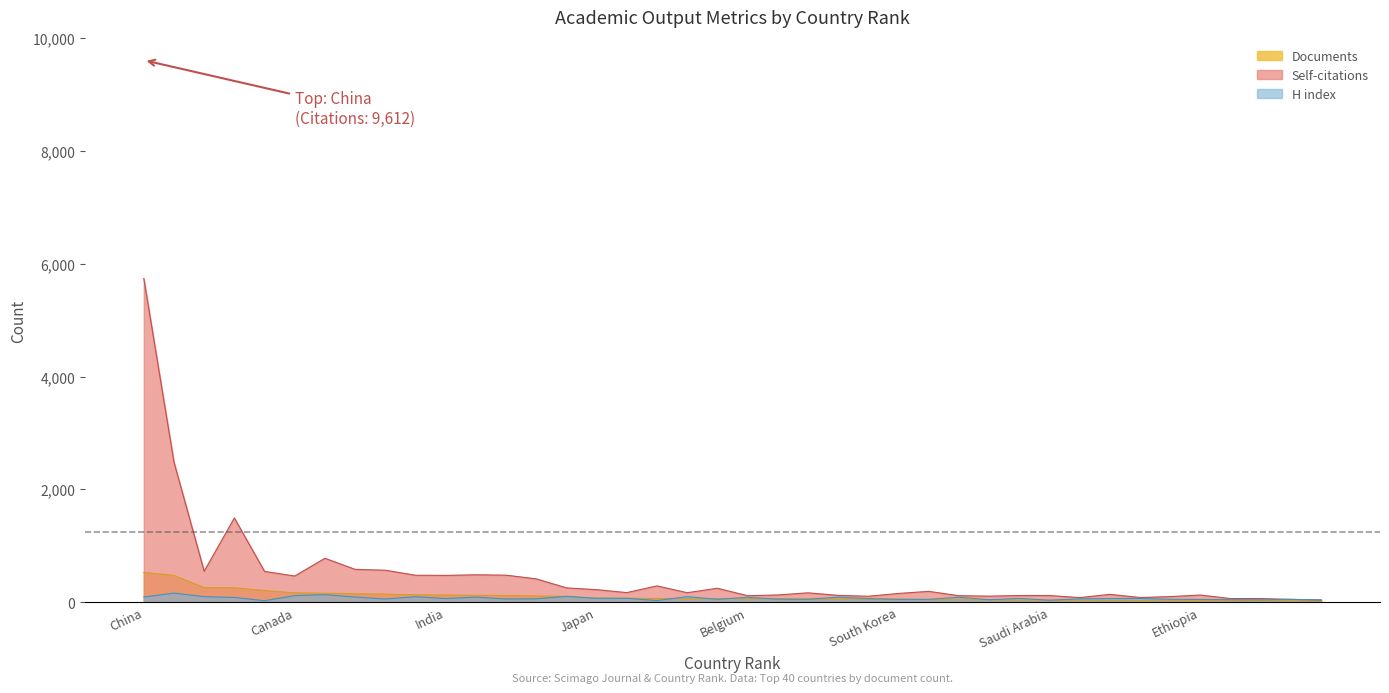

Where does the H index series first go above 62?

China